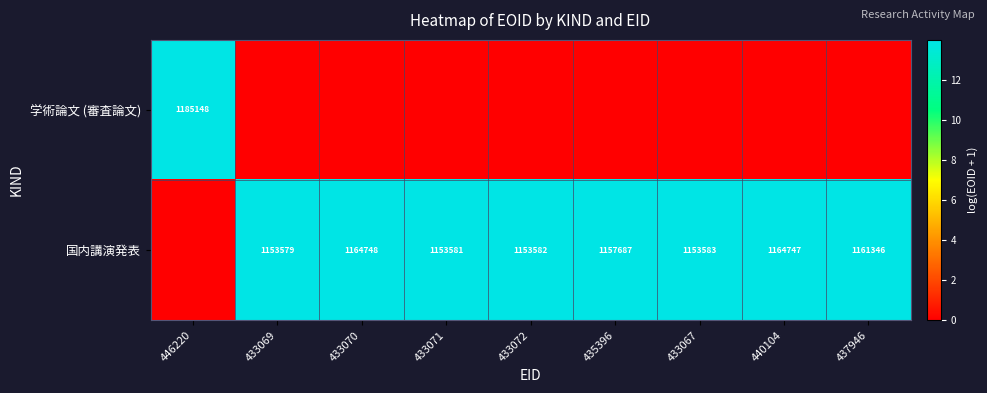

The 国内講演発表 series shows 438521 at 433072. True or false?

False